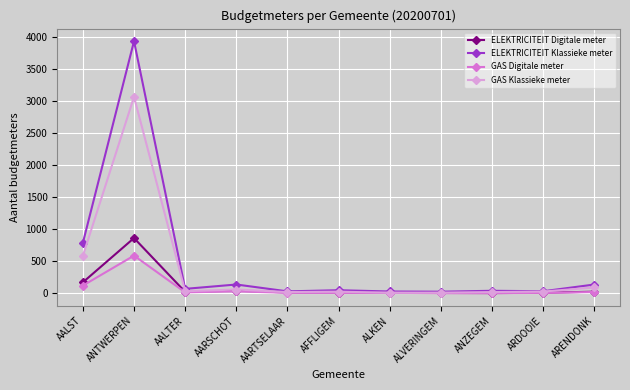

Which series changed the most between AALST and AFFLIGEM?

ELEKTRICITEIT Klassieke meter